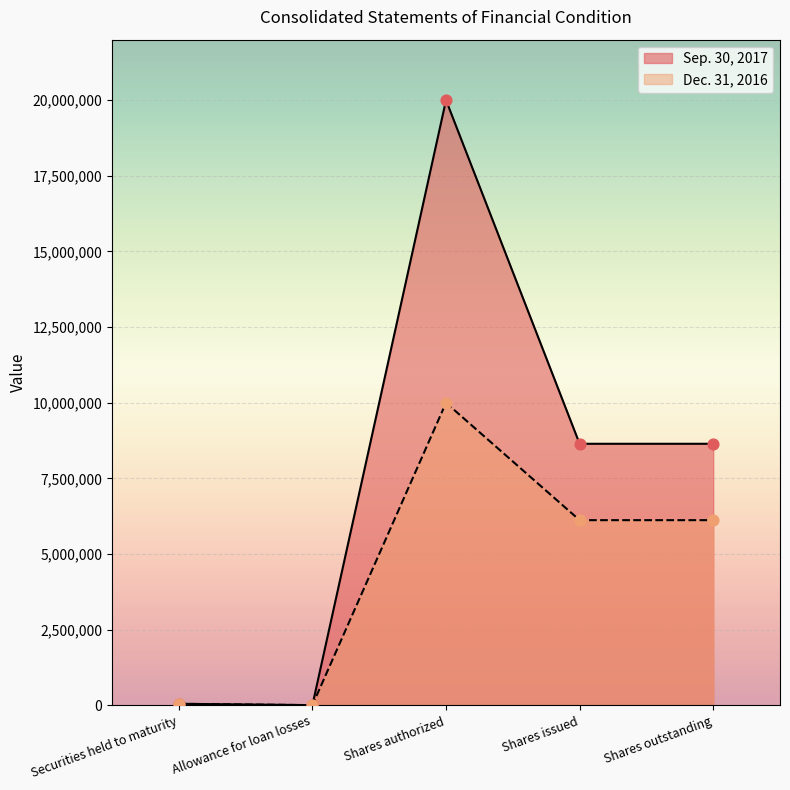

Which series has the largest Y range (max minus min)?

Sep. 30, 2017